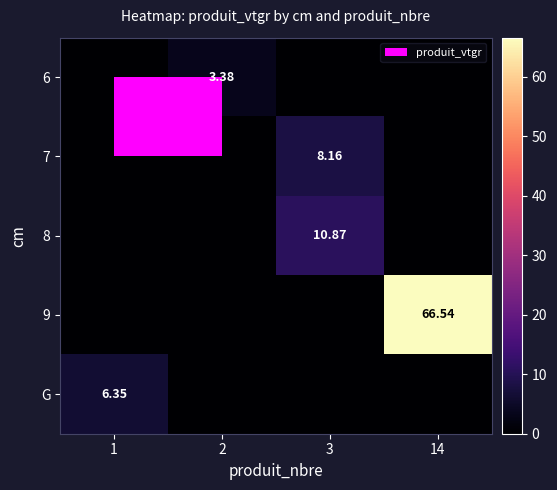

The 8 series shows 0.0 at 2. True or false?

True